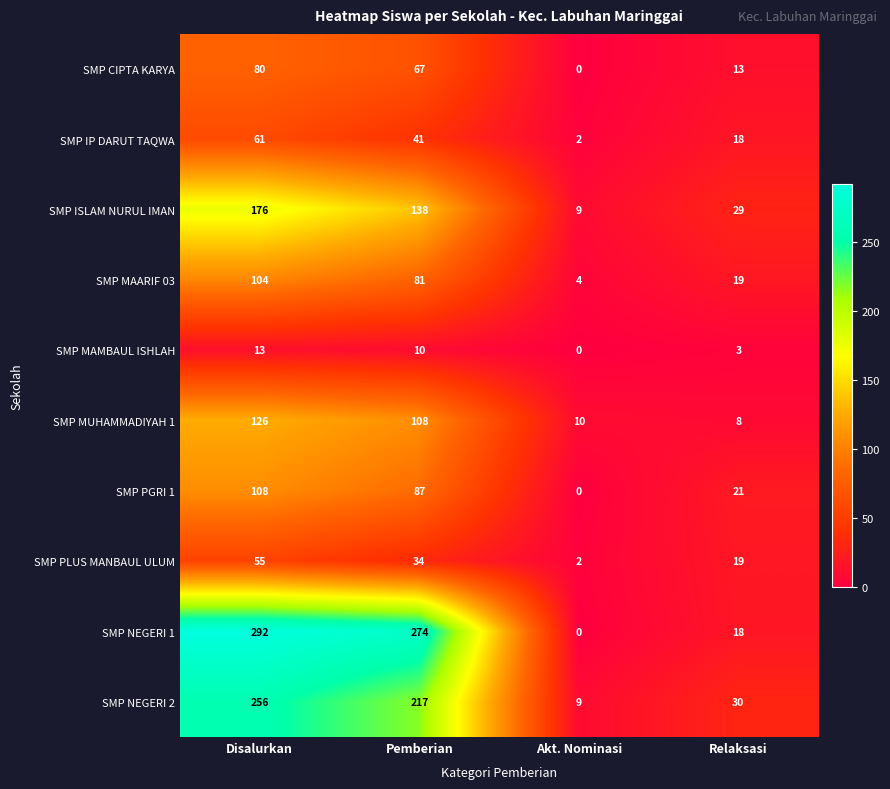

Is it true that SMP NEGERI 2 equals 50 at Relaksasi?

False